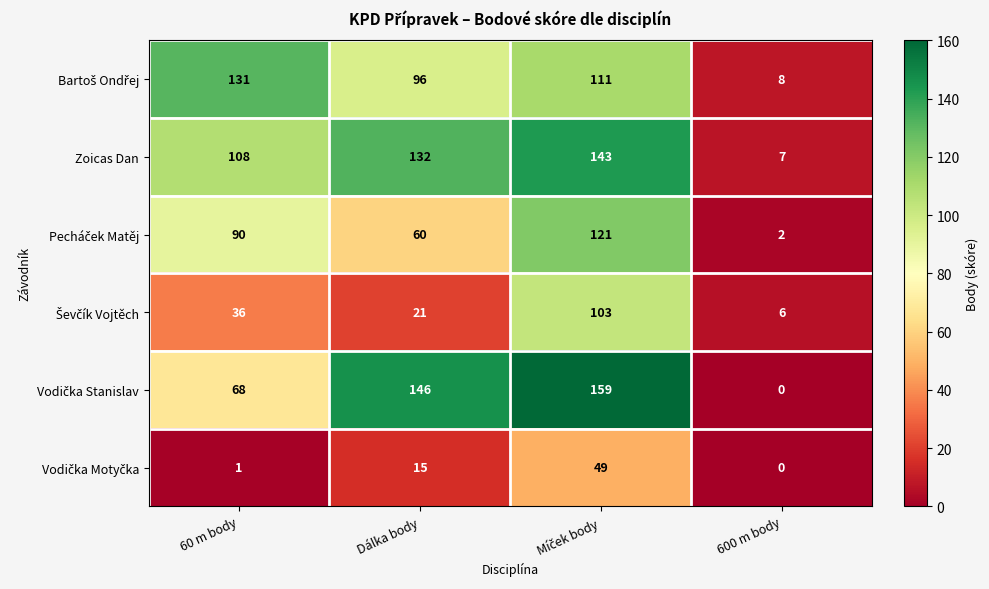

What is the total value across all series at Dálka body?

470